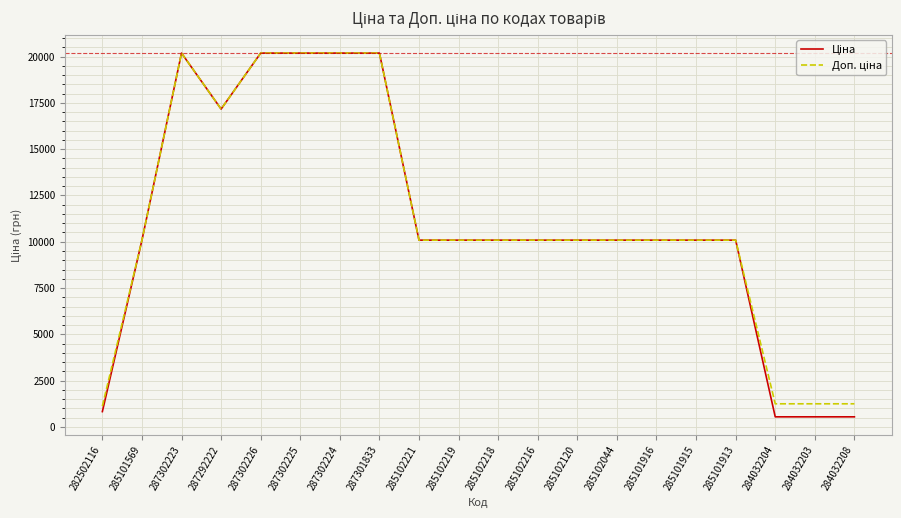

Does the chart display data point markers on the line(s)?

No